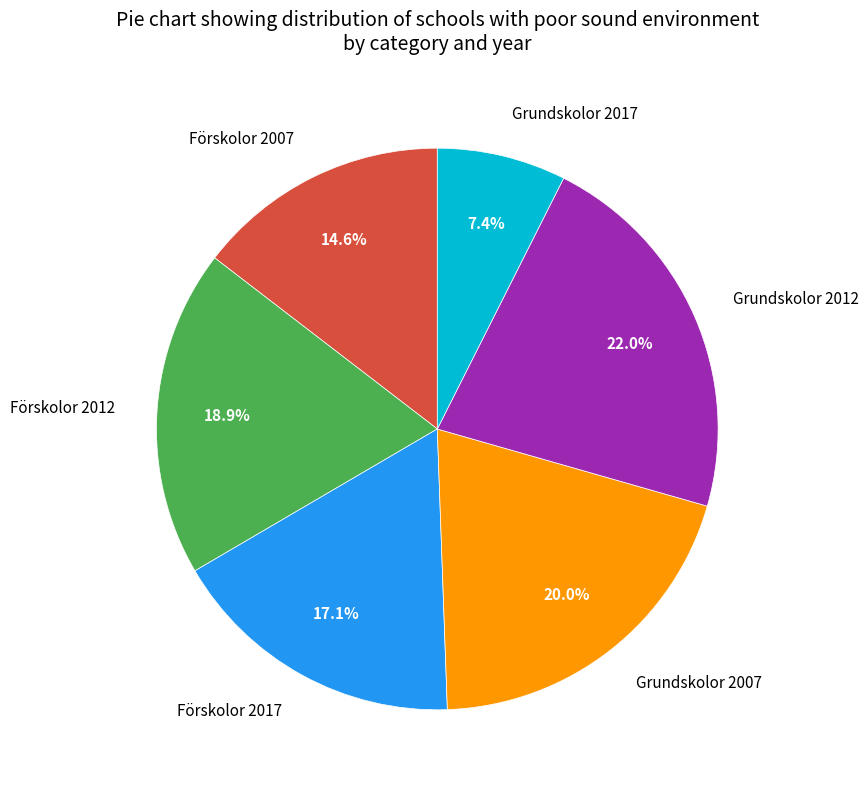

Does Grundskolor 2017 represent more than half of the total?

No